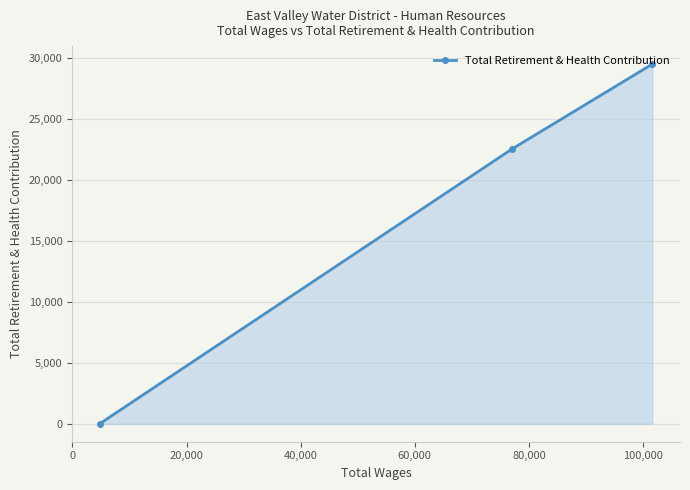

How many values are below 22562?

1